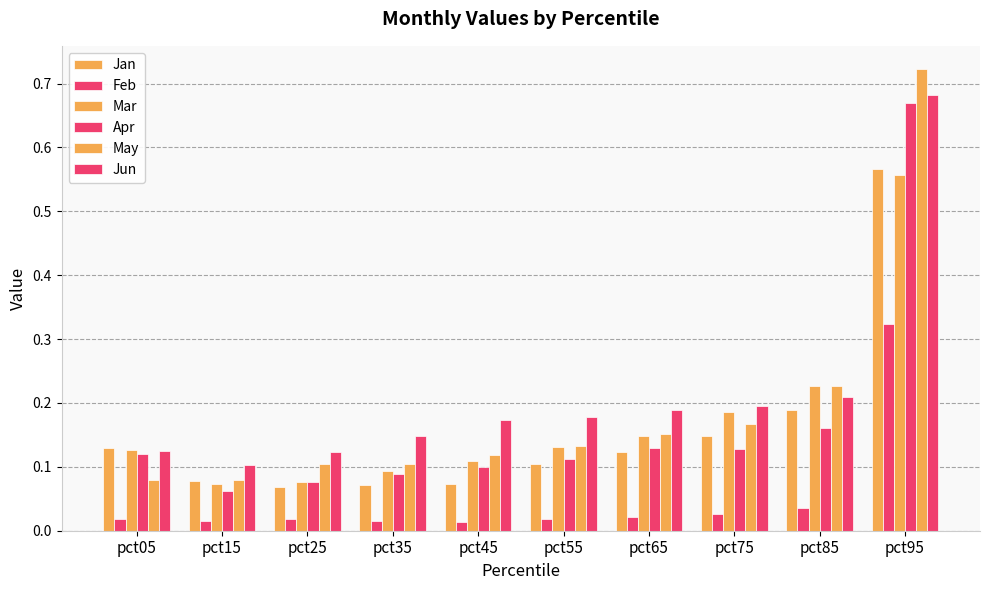

Reading left to right, list all the values displayed in this chart.

Jan: 0.1	0.1	0.1	0.1	0.1	0.1	0.1	0.1	0.2	0.6
Feb: 0.0	0.0	0.0	0.0	0.0	0.0	0.0	0.0	0.0	0.3
Mar: 0.1	0.1	0.1	0.1	0.1	0.1	0.1	0.2	0.2	0.6
Apr: 0.1	0.1	0.1	0.1	0.1	0.1	0.1	0.1	0.2	0.7
May: 0.1	0.1	0.1	0.1	0.1	0.1	0.2	0.2	0.2	0.7
Jun: 0.1	0.1	0.1	0.1	0.2	0.2	0.2	0.2	0.2	0.7